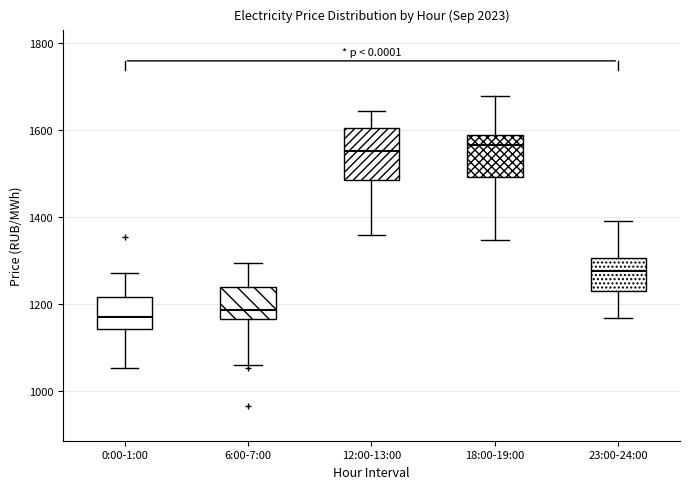

Reading left to right, transcribe this box plot: for each box, give where its median line is, the range the box spans, and where its two whiskers end, as read against the y-axis. The values are not printed on the chart, so give them approximately, as read against the axis.

0:00-1:00: median 1180, box 1140 to 1220, whiskers 1060 to 1280
6:00-7:00: median 1180, box 1160 to 1240, whiskers 1060 to 1300
12:00-13:00: median 1560, box 1480 to 1600, whiskers 1360 to 1640
18:00-19:00: median 1560, box 1500 to 1580, whiskers 1340 to 1680
23:00-24:00: median 1280, box 1240 to 1300, whiskers 1160 to 1400